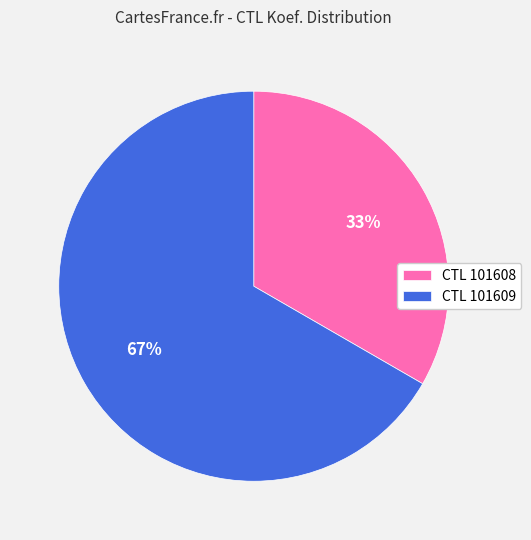

What is the smallest slice in the pie chart?

CTL 101608